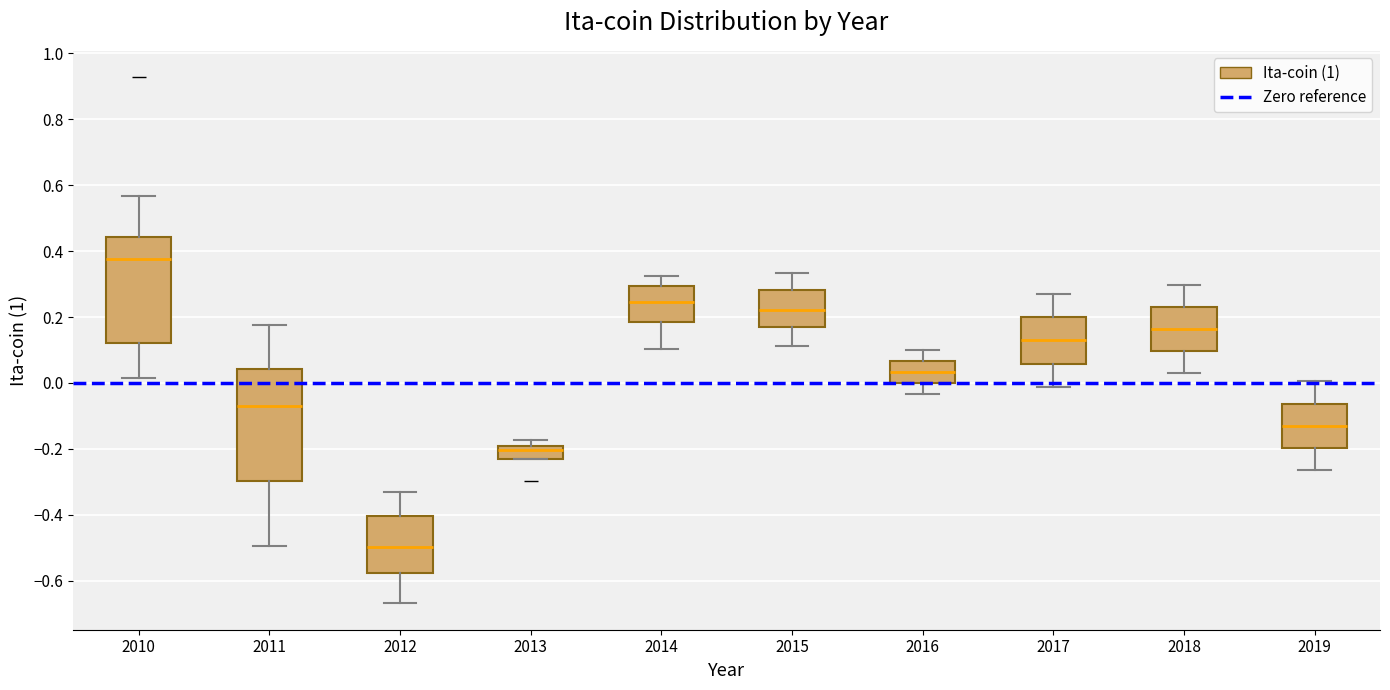

Where does the median line of the box at x = 2011 sit on the y-axis? The values are not printed on the chart, so give them approximately, as read against the axis.

-0.06